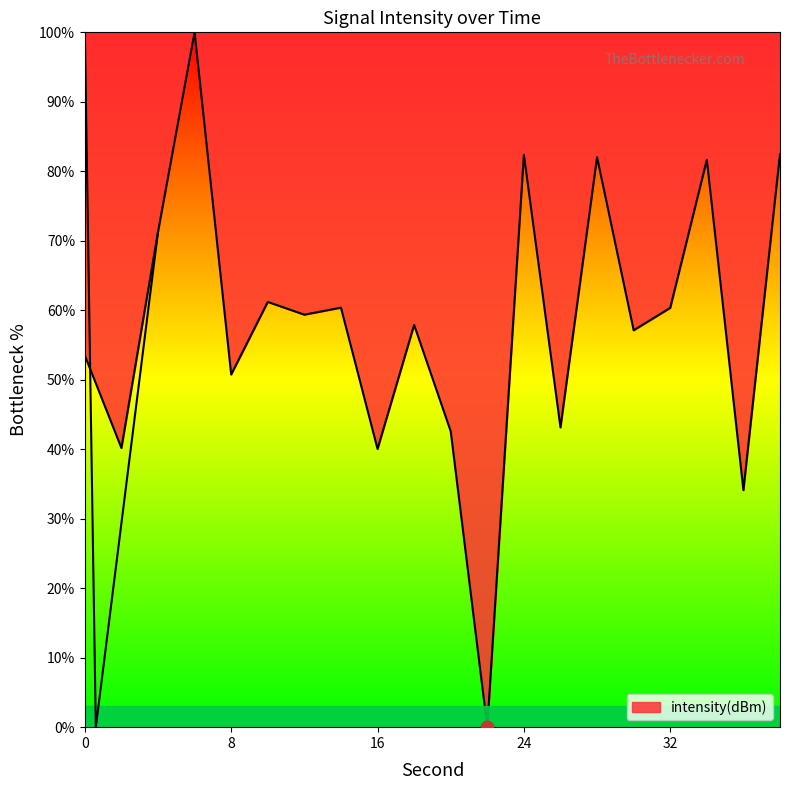

What is the ratio of the value at 6 to the value at 20?

2.3